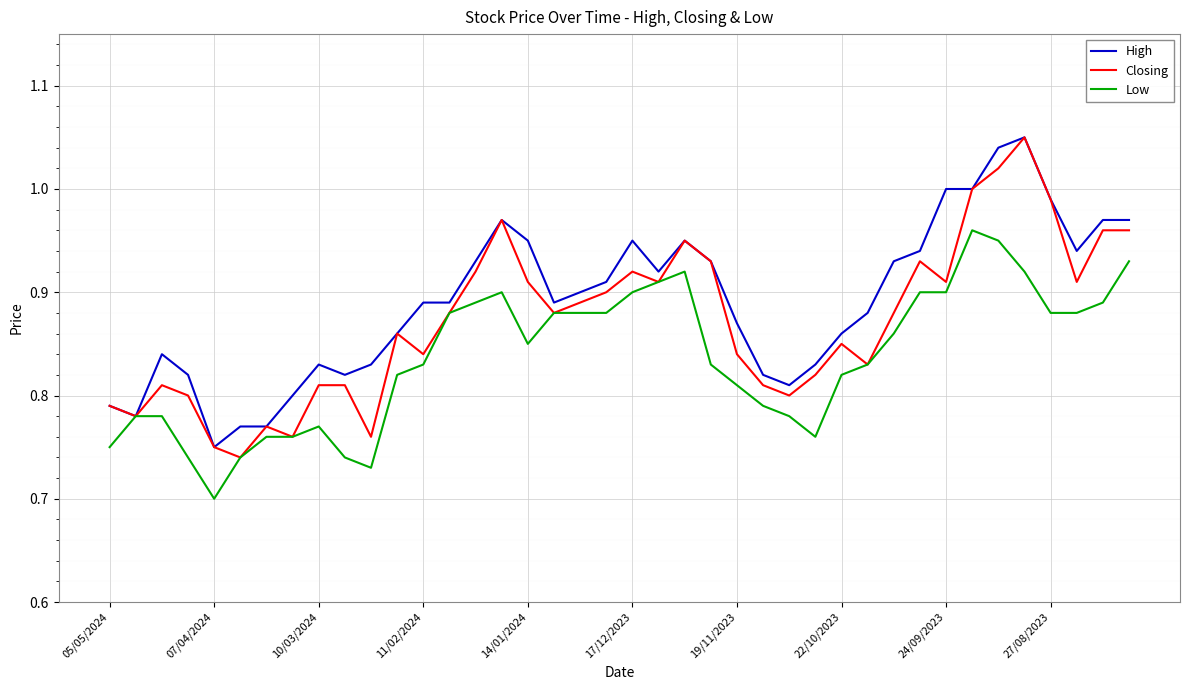

How many interior local peaks does the High series have?

6